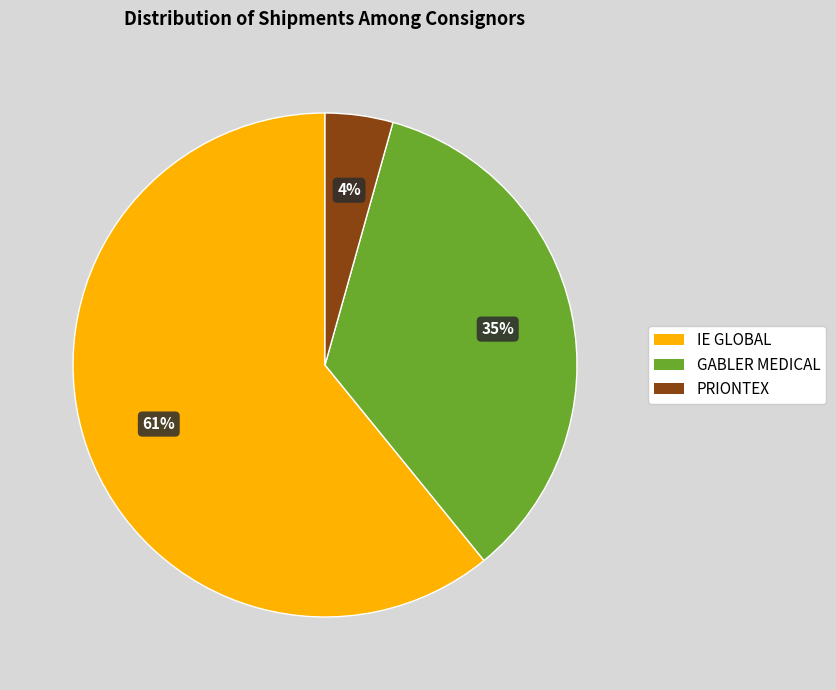

Is the sum of PRIONTEX and IE GLOBAL greater than half?

Yes